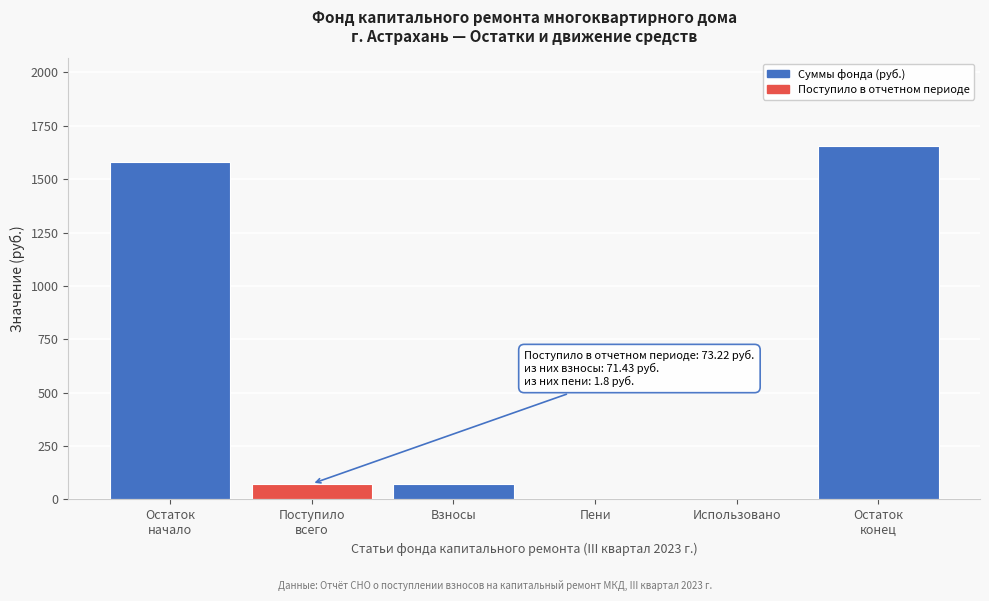

What is the maximum value shown in the chart?

1653.0